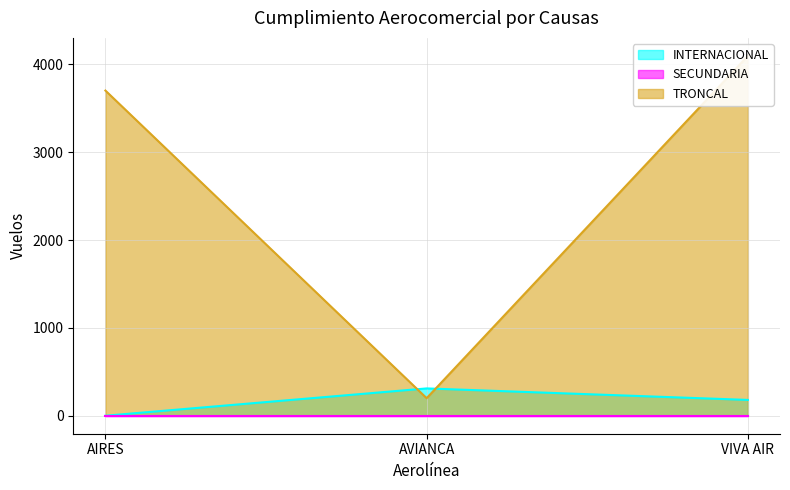

At which label does INTERNACIONAL reach its minimum?

AIRES